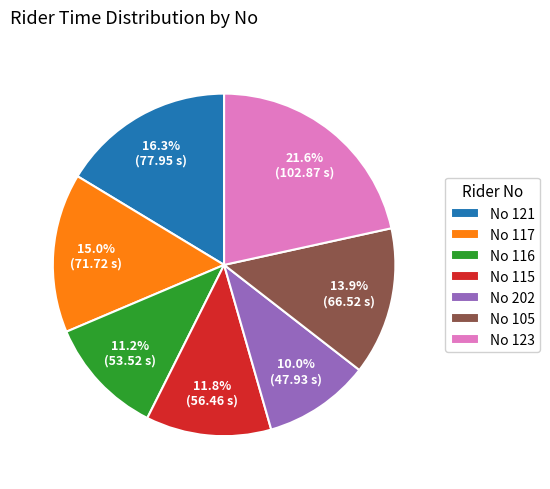

Rank the categories by value from lowest to highest.

No 202, No 116, No 115, No 105, No 117, No 121, No 123